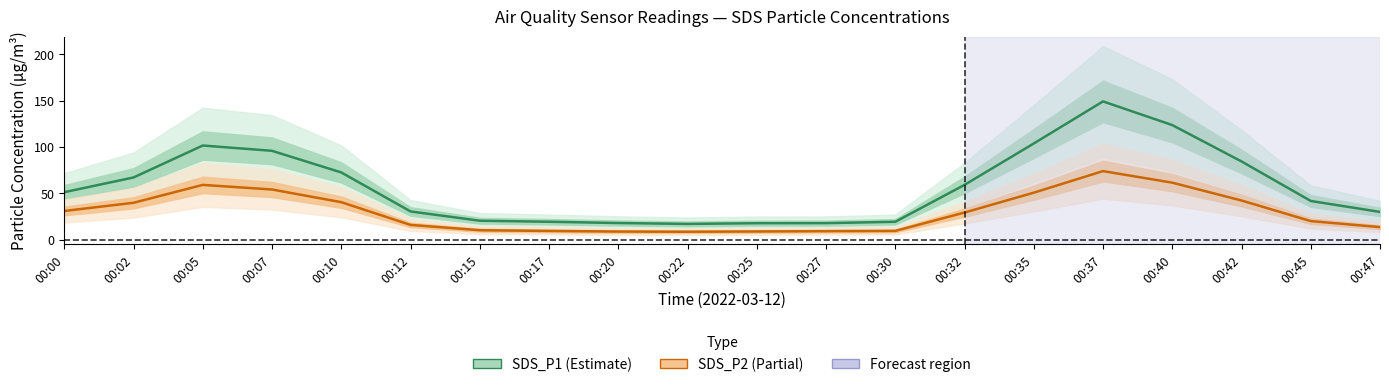

True or false: SDS_P1 and SDS_P2 cross at least once.

False